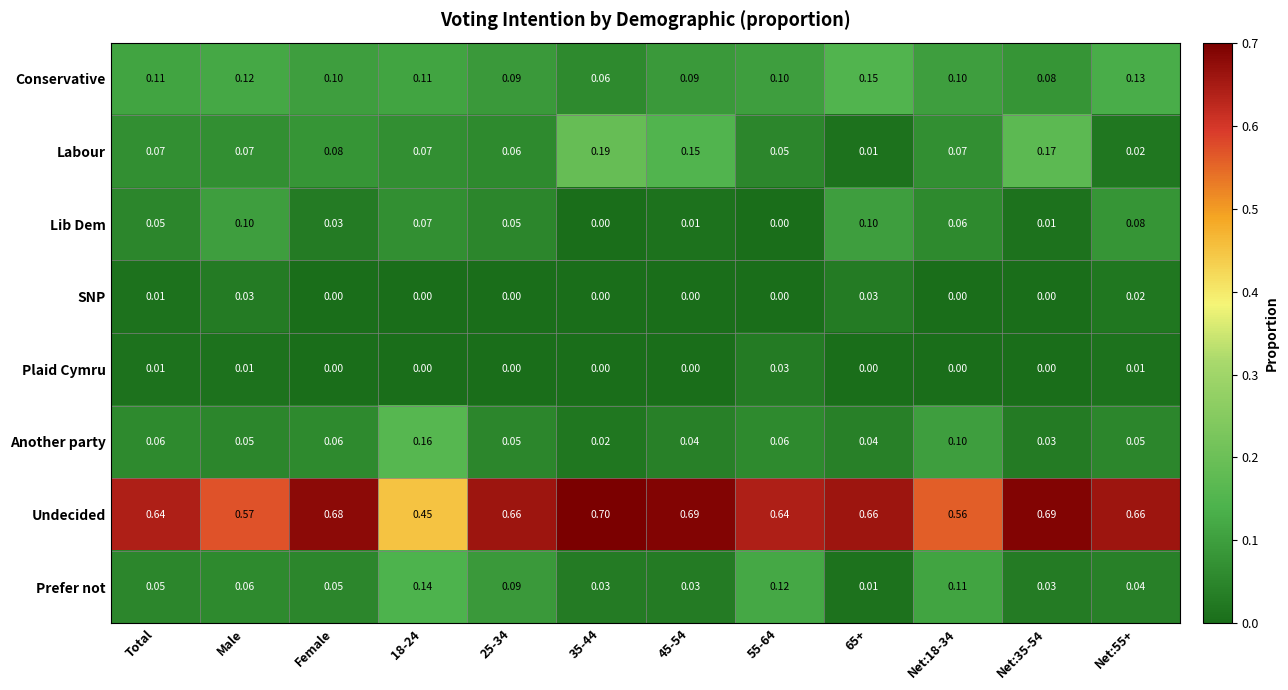

Is the value of Lib Dem at Net:55+ greater than the value of Labour at Male?

Yes